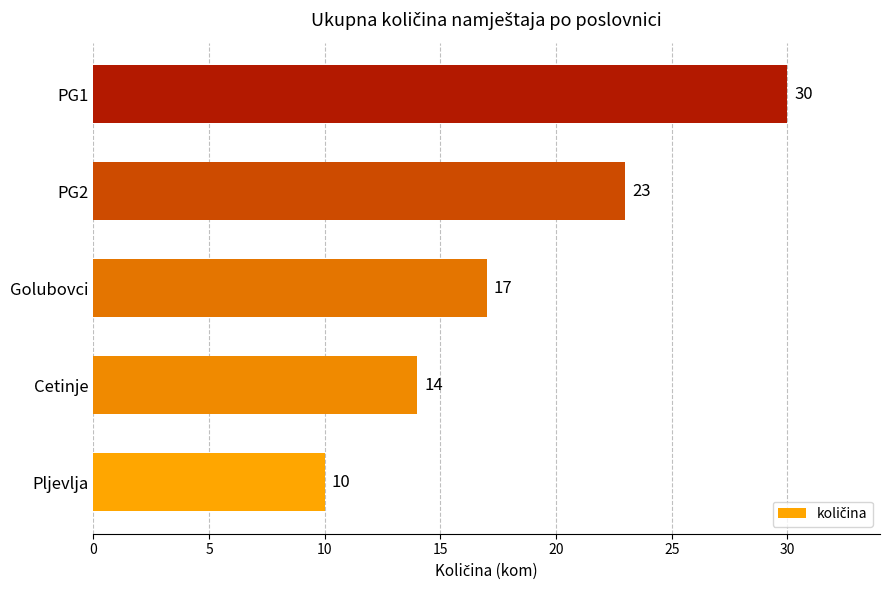

What is the average value?

19